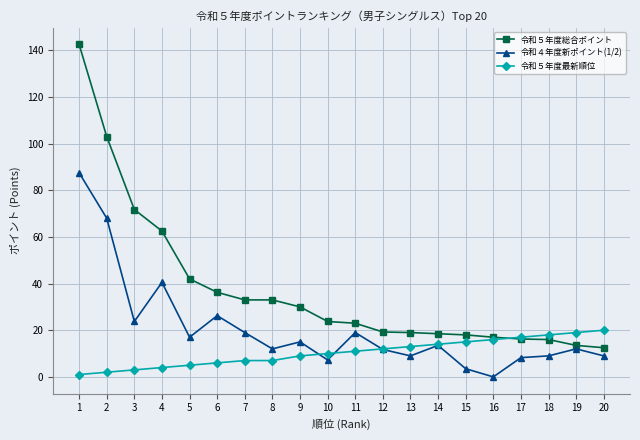

Is the value of 令和５年度最新順位 at 15 greater than the value of 令和４年度新ポイント(1/2) at 20?

Yes